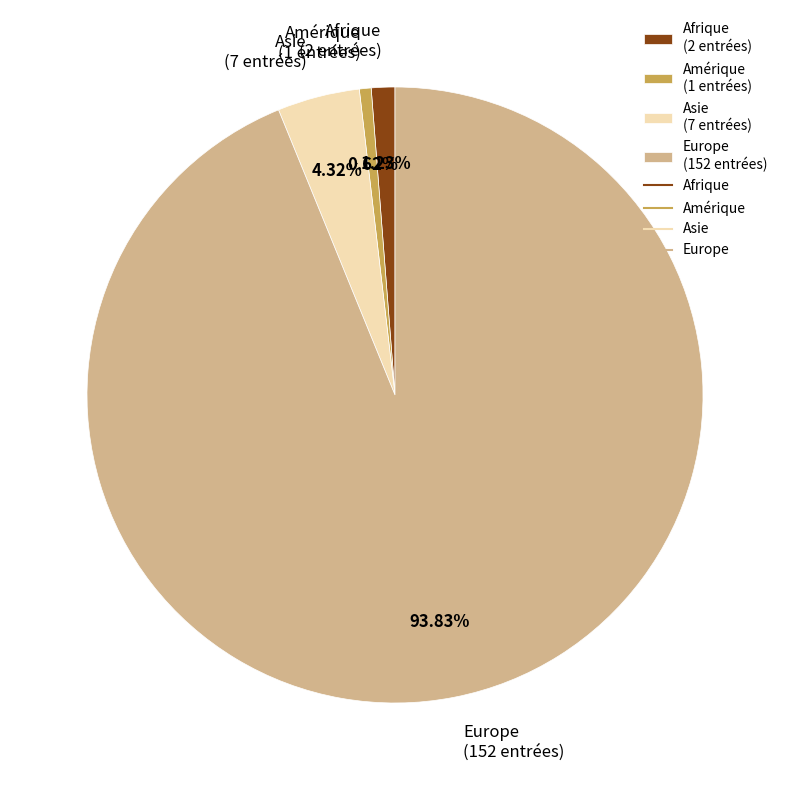

What percentage is the Europe slice, to the nearest percent?

94%